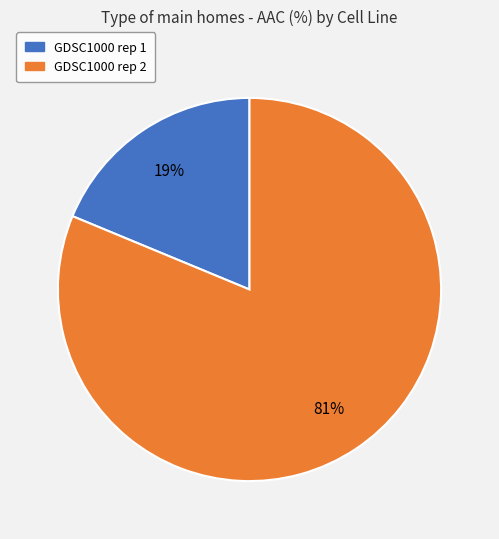

To the nearest percent, what is the average slice percentage?

50%